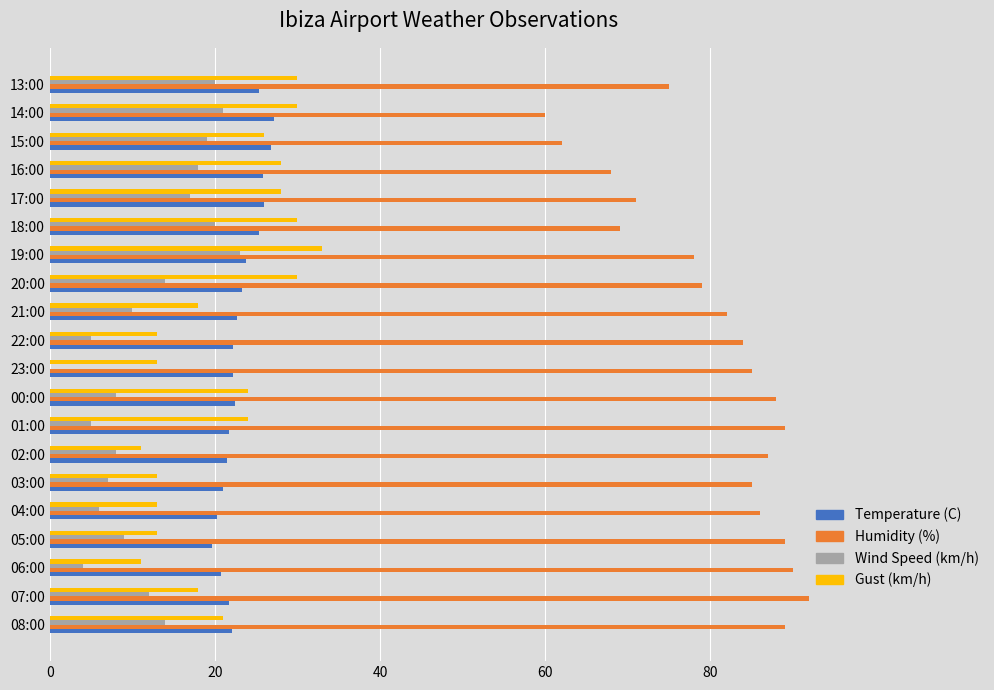

What is the average value of the Wind Speed (km/h) series?

12.0